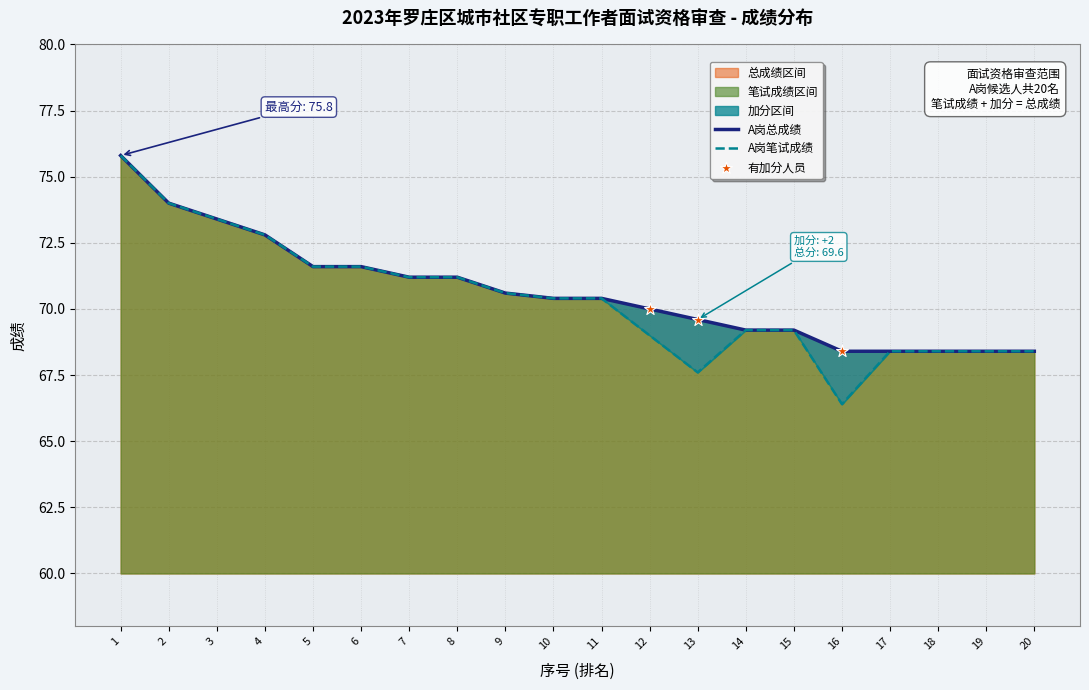

Which series reaches the minimum Y coordinate?

A岗笔试成绩